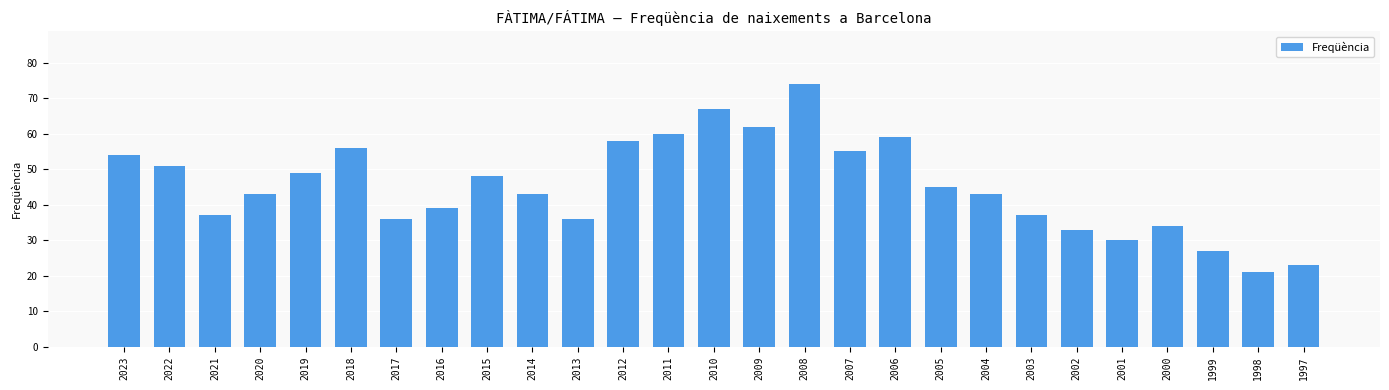

What is the value of the 22nd bar from the left?

33